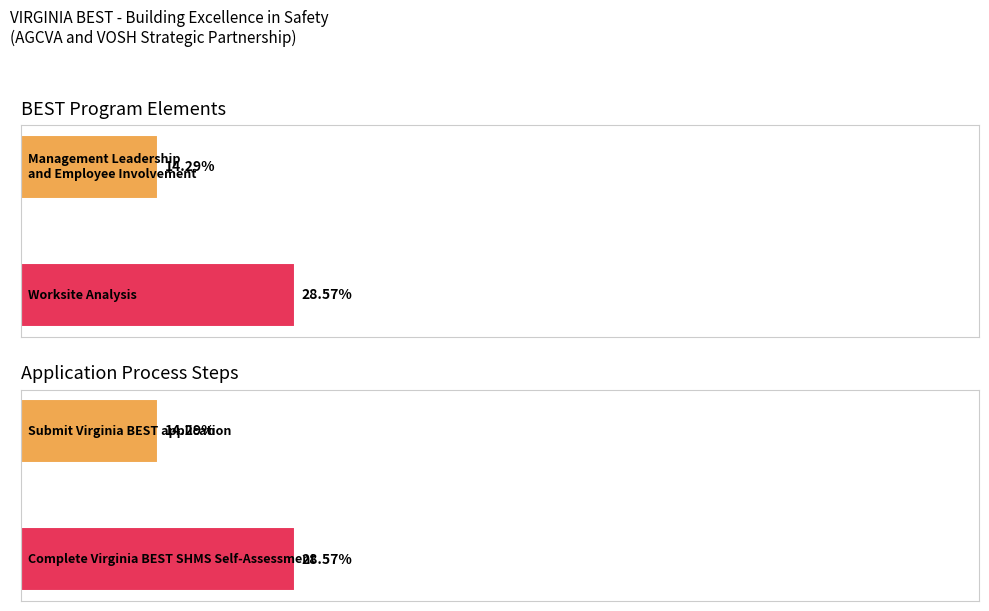

At how many categories does at least one series exceed 2?

2